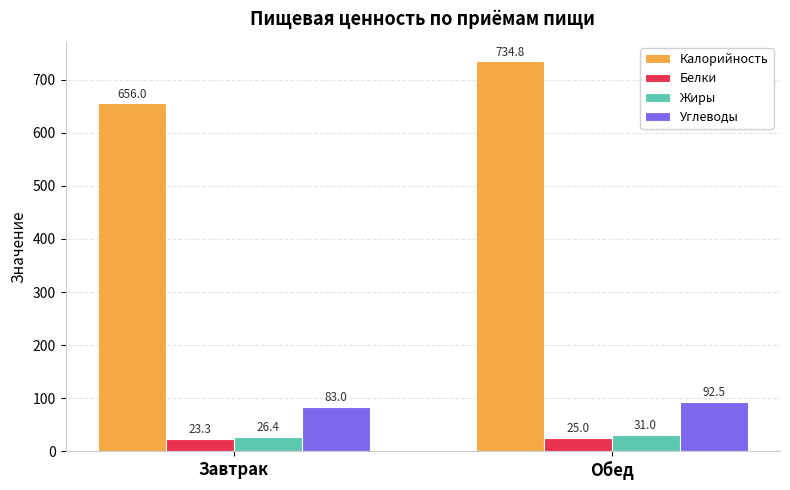

At which label does Жиры first exceed 31?

Обед